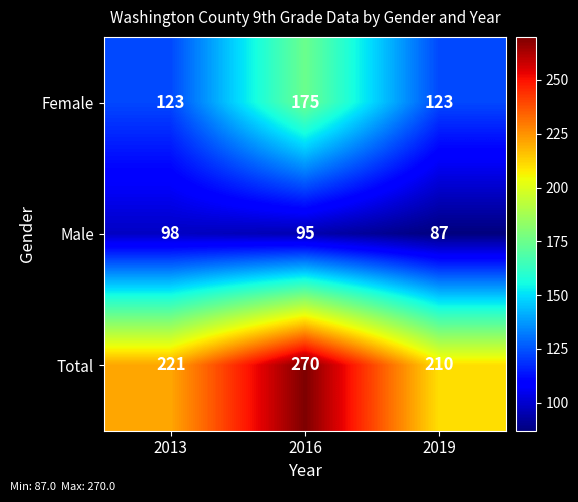

How many data points in Male are less than 95?

1